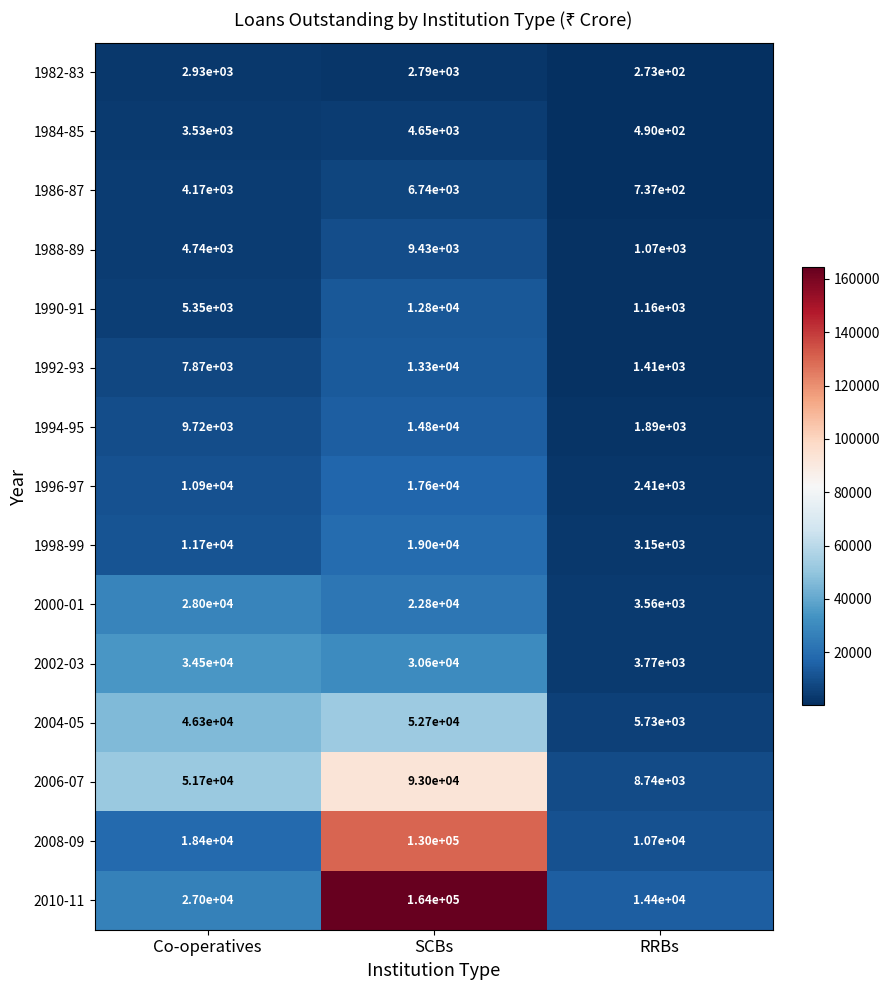

How many data points in 2000-01 are less than 22800?

1